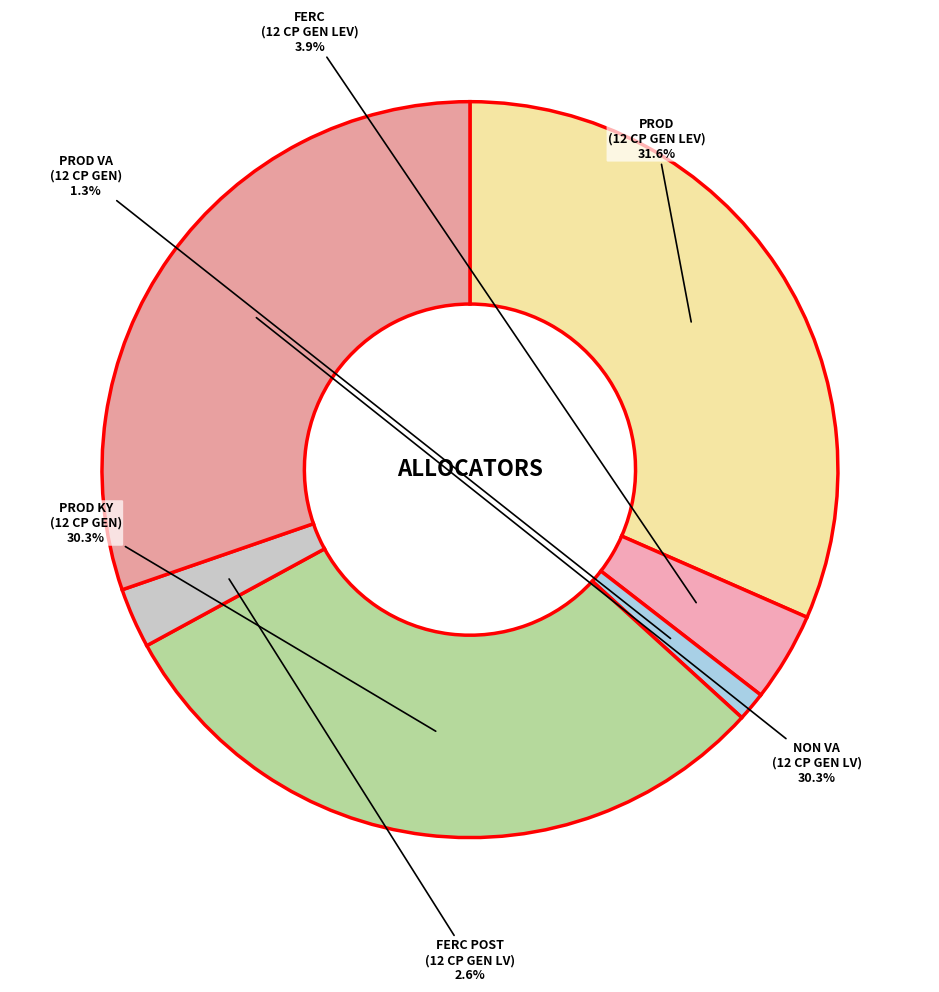

Which has a higher value, PROD VA (12 CP GEN) or PROD KY (12 CP GEN)?

PROD KY (12 CP GEN)